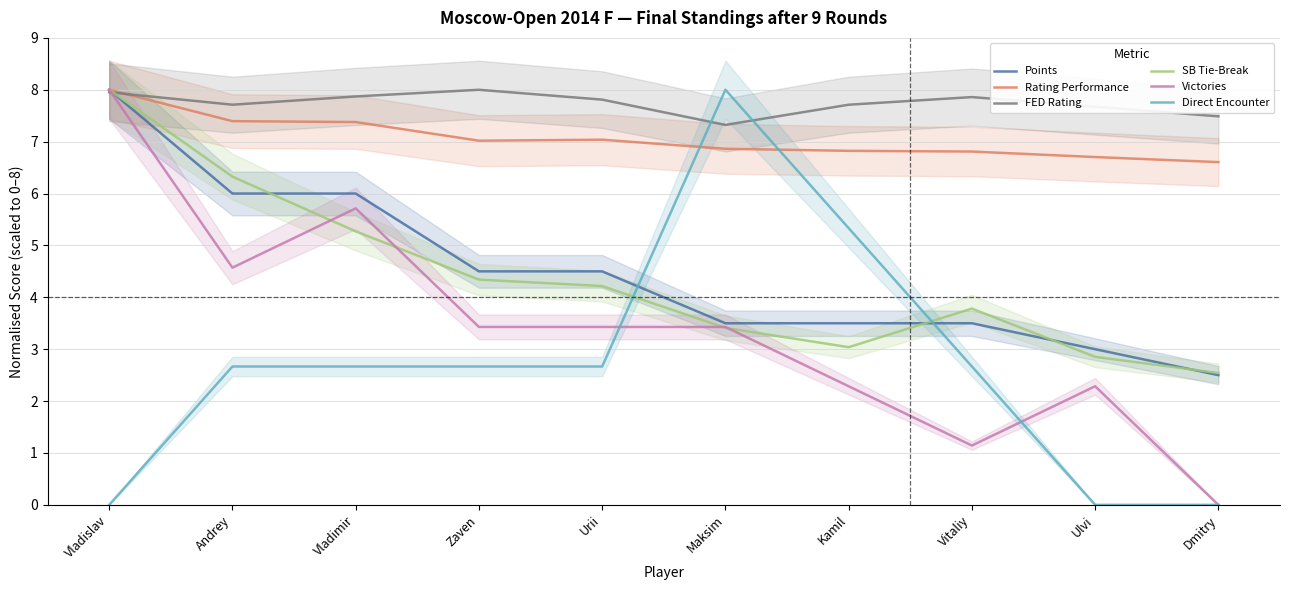

True or false: Direct Encounter has more than 1 interior local peaks.

False